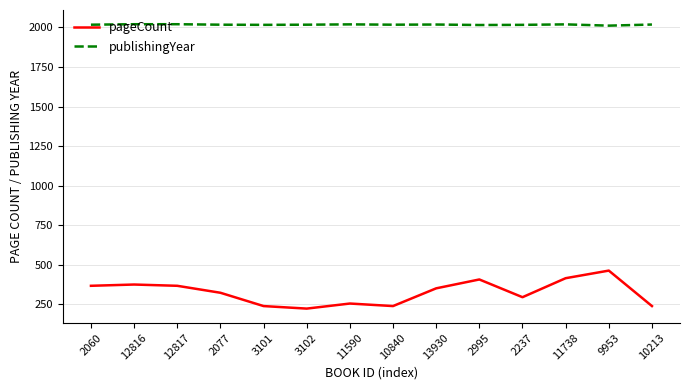

What are all the series names shown in the legend?

pageCount, publishingYear